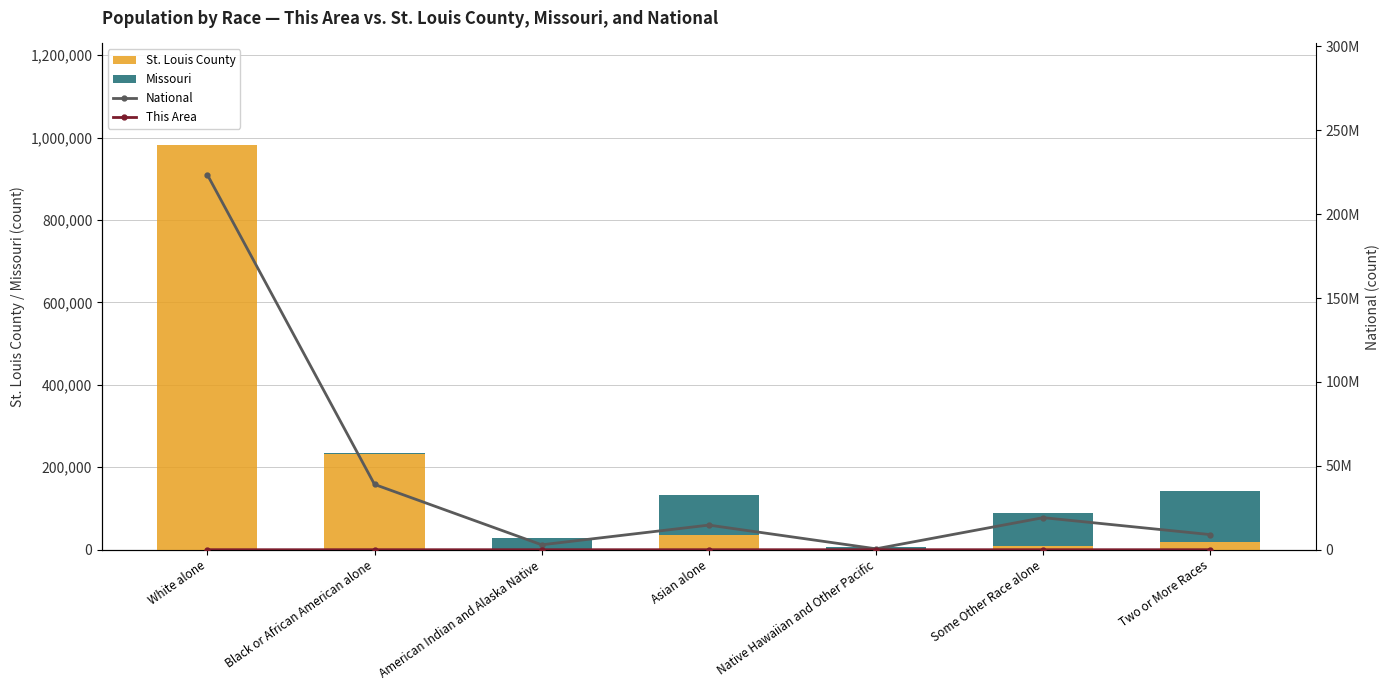

At which label does National first exceed 14674252?

White alone